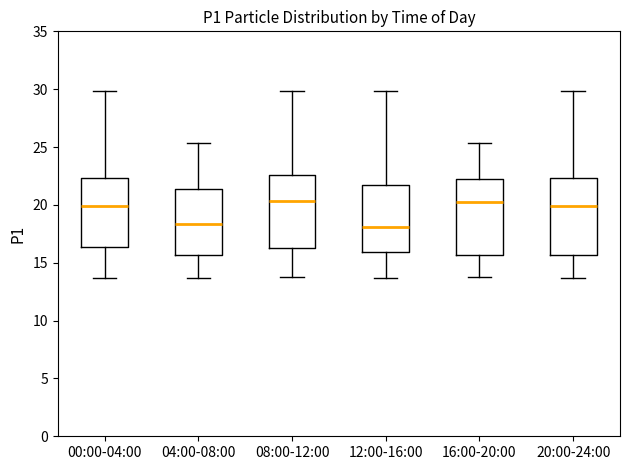

Reading left to right, read every box against the y-axis: the position of its median line, the range the box covers, and the ends of its whiskers. The values are not printed on the chart, so give them approximately, as read against the axis.

00:00-04:00: median 20.0, box 16.5 to 22.5, whiskers 13.5 to 30.0
04:00-08:00: median 18.5, box 15.5 to 21.5, whiskers 13.5 to 25.5
08:00-12:00: median 20.5, box 16.5 to 22.5, whiskers 13.5 to 30.0
12:00-16:00: median 18.0, box 16.0 to 21.5, whiskers 13.5 to 30.0
16:00-20:00: median 20.5, box 15.5 to 22.0, whiskers 13.5 to 25.5
20:00-24:00: median 20.0, box 15.5 to 22.5, whiskers 13.5 to 30.0